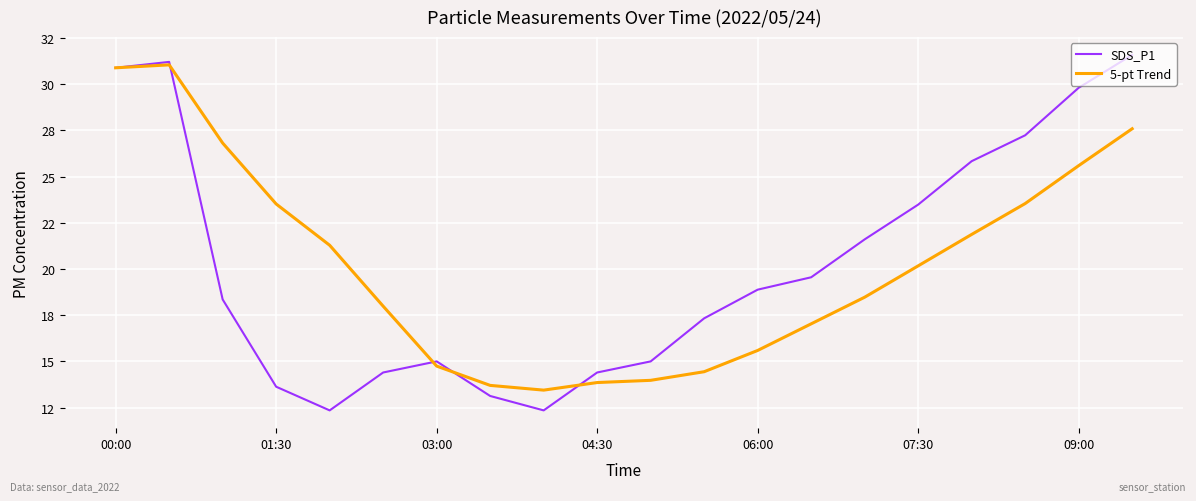

What is the difference between the second highest and minimum values in the 5-pt Trend series?

17.4